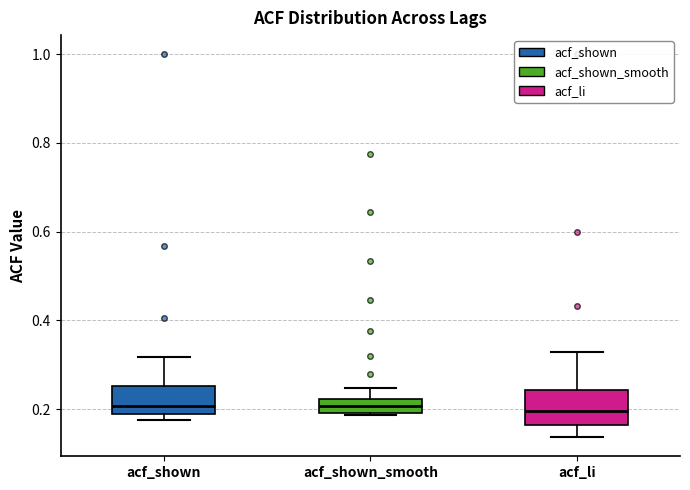

Reading left to right, transcribe this box plot: for each box, give where its median line is, the range the box spans, and where its two whiskers end, as read against the y-axis. The values are not printed on the chart, so give them approximately, as read against the axis.

acf_shown: median 0.20, box 0.18 to 0.26, whiskers 0.18 (just below the box's lower edge) to 0.32
acf_shown_smooth: median 0.20 (inside the box), box 0.20 to 0.22, whiskers 0.18 to 0.24
acf_li: median 0.20, box 0.16 to 0.24, whiskers 0.14 to 0.34